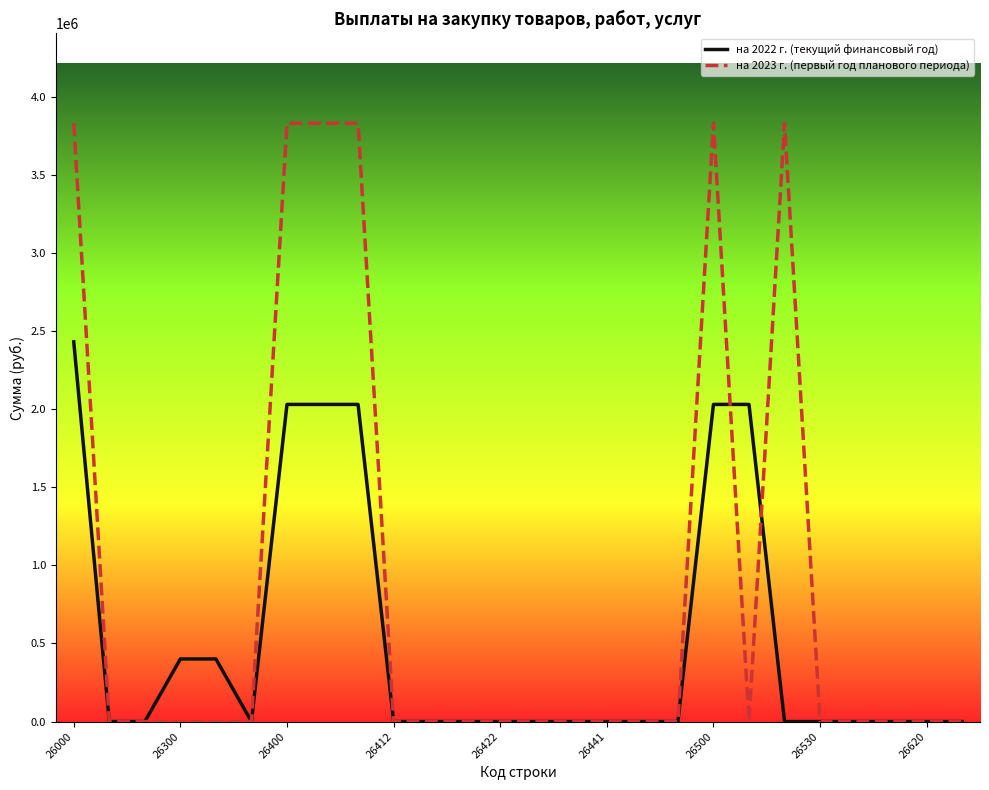

Rank the series by their maximum value, from lowest to highest.

на 2022 г. (текущий финансовый год), на 2023 г. (первый год планового периода)